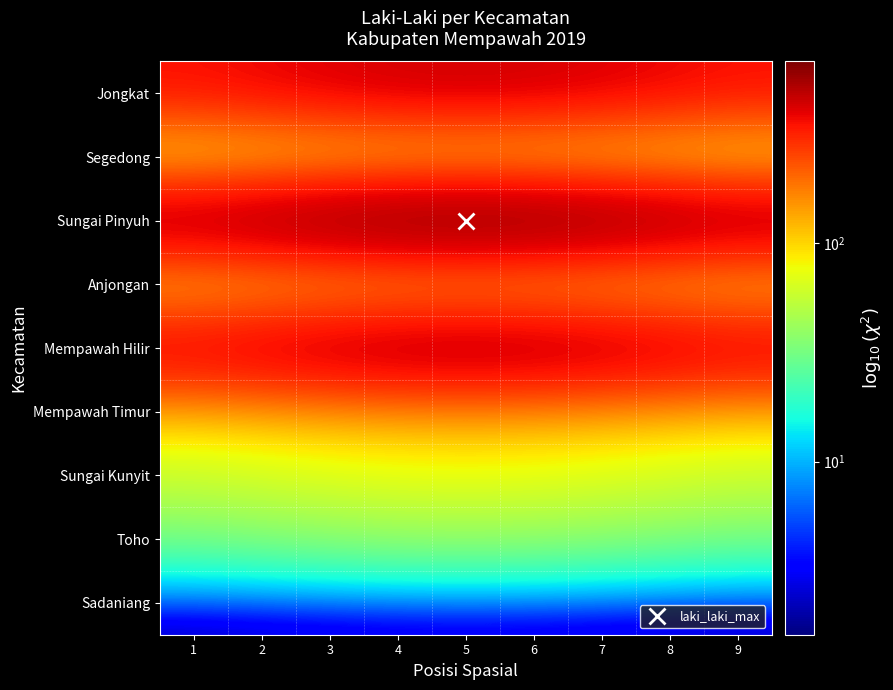

What is the difference between the highest and lowest values at 4?

659.8